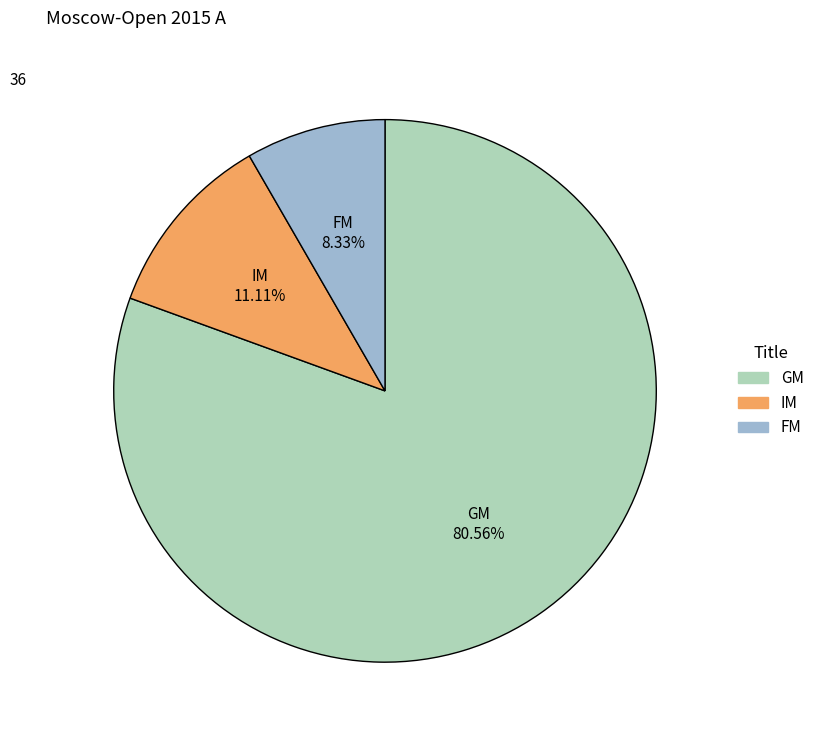

Count the number of slices in the pie.

3